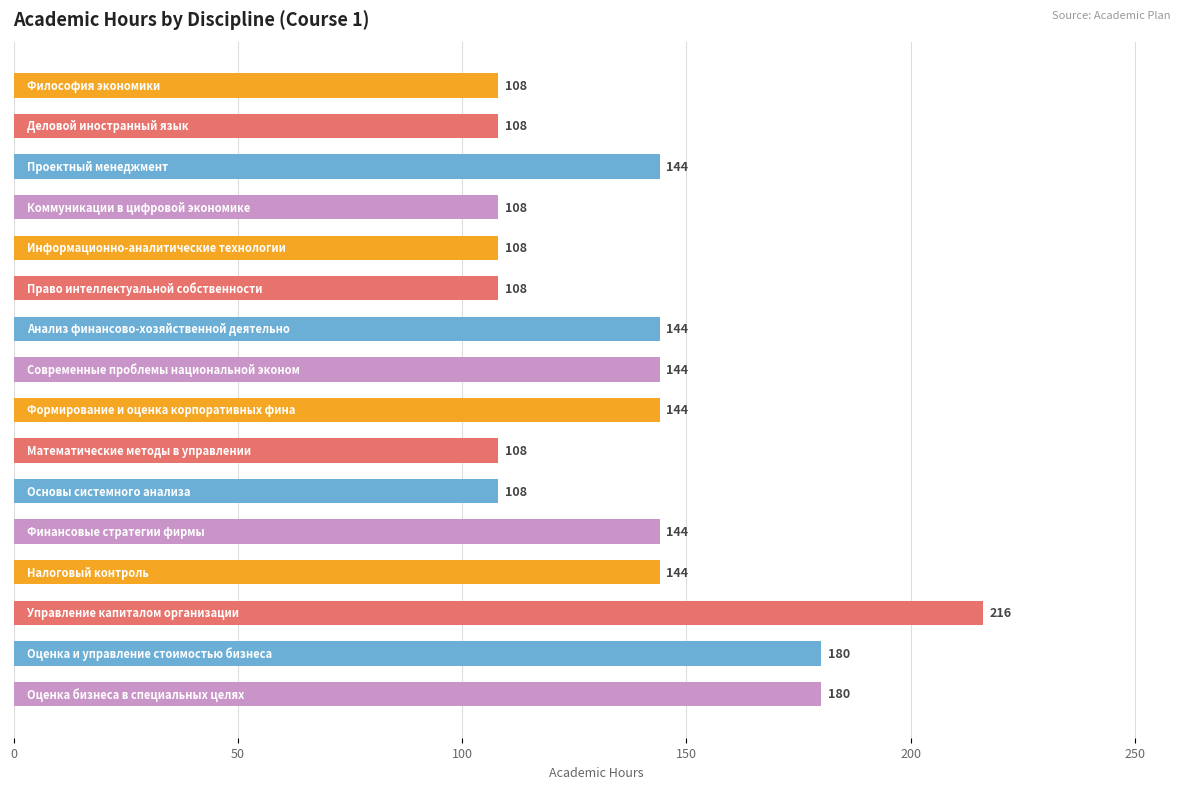

How many values are between 108 and 144?

13